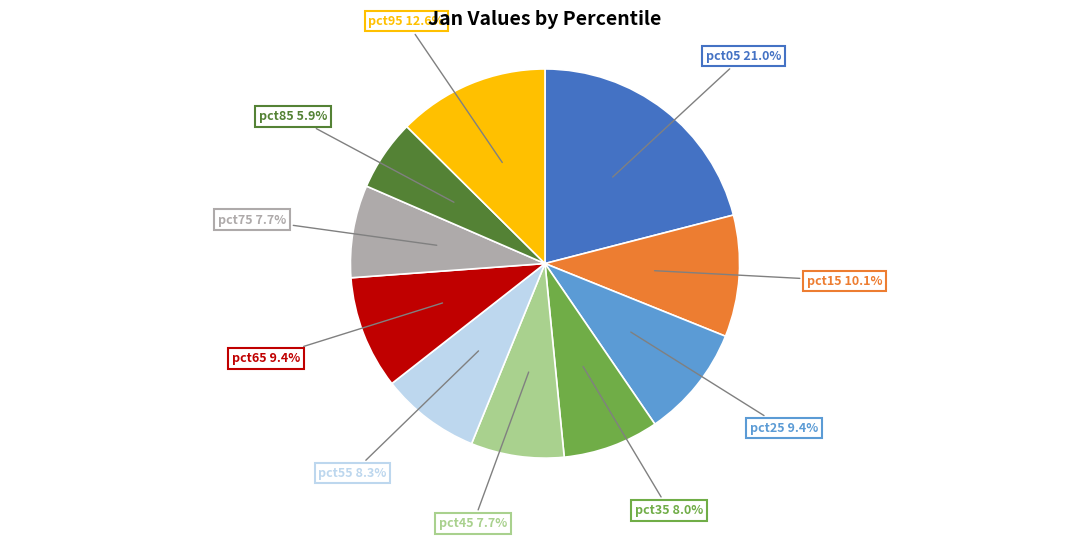

Is there a majority slice in this chart?

No